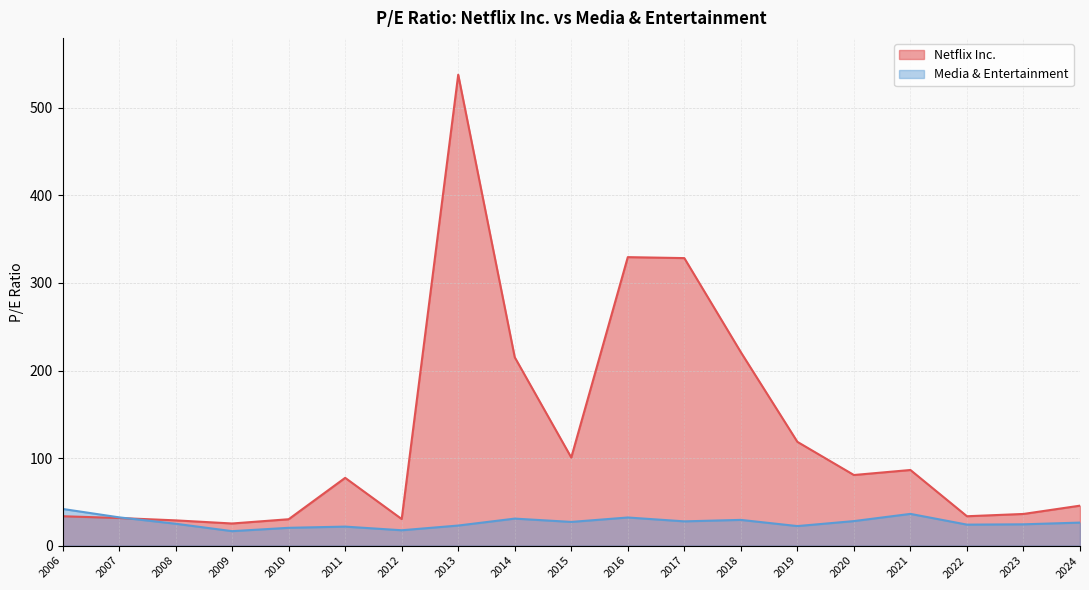

At which category does the chart reach its peak across all series?

2013